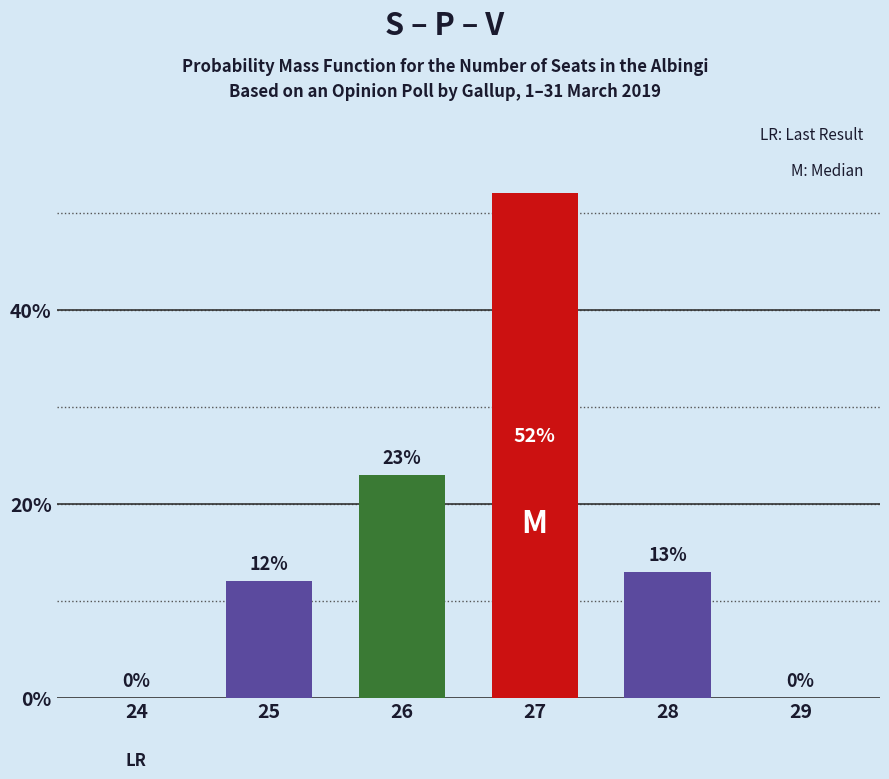

What value does the data have at 27?

52